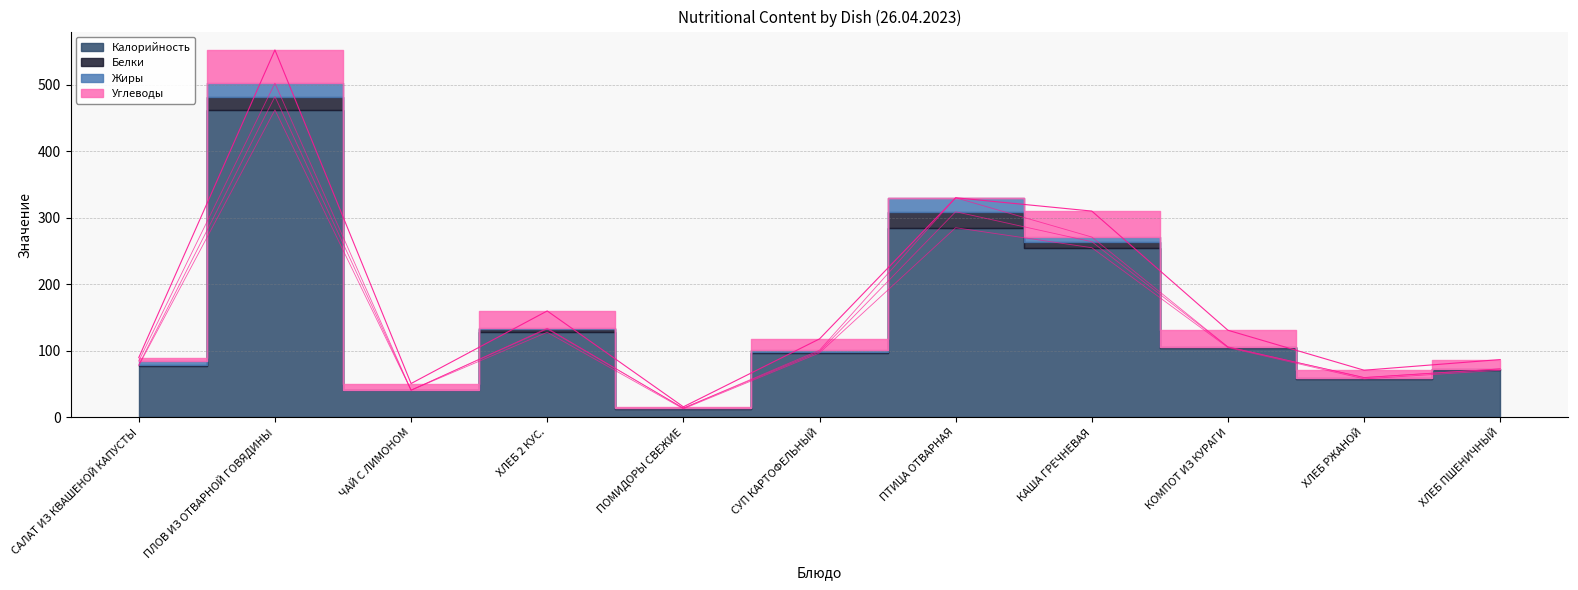

What is the label of the 4th point from the right?

КАША ГРЕЧНЕВАЯ